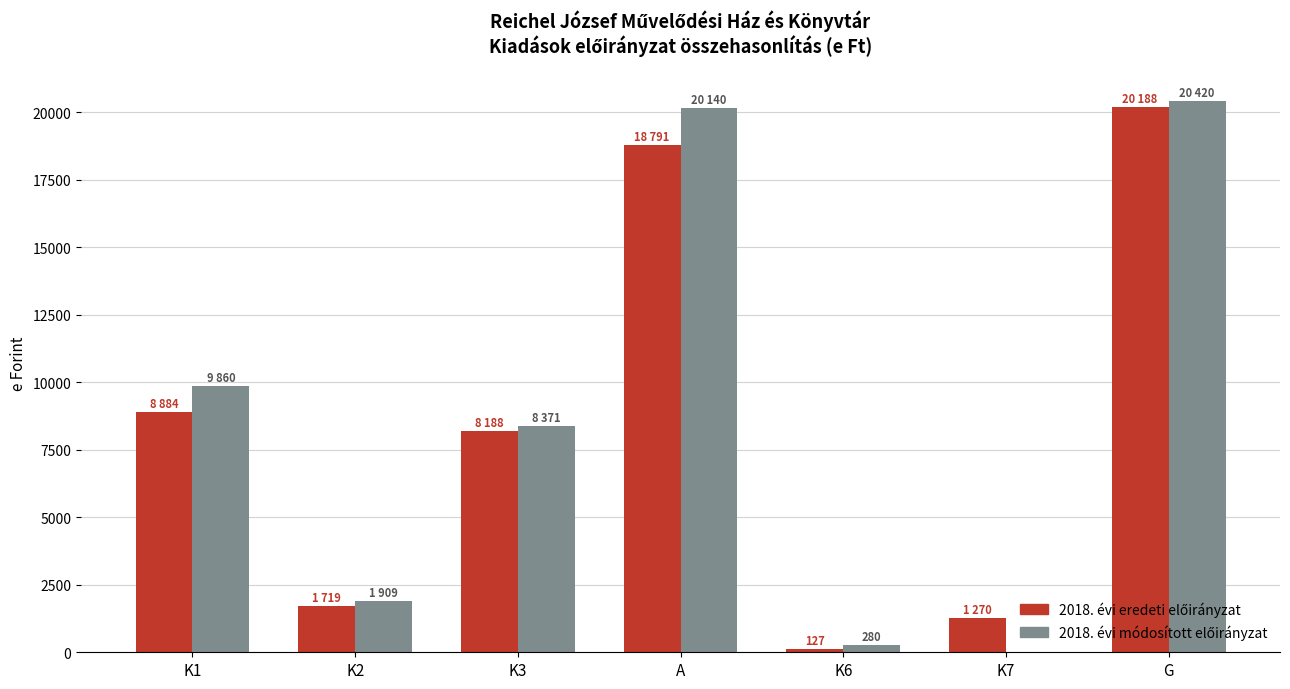

At which category is the sum across all series the highest?

G